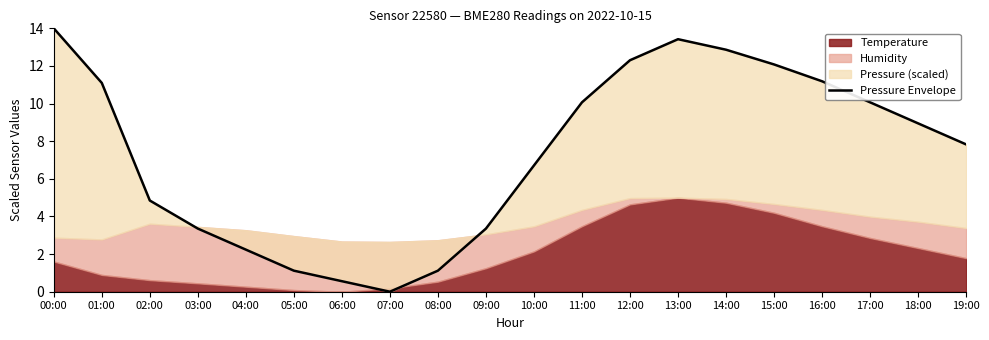

Reading right to left, extract all data points from this chart.

7.8	8.9	10.1	11.2	12.1	12.9	13.4	12.3	10.1	6.7	3.4	1.1	0.0	0.6	1.1	2.2	3.4	4.8	11.1	14.0